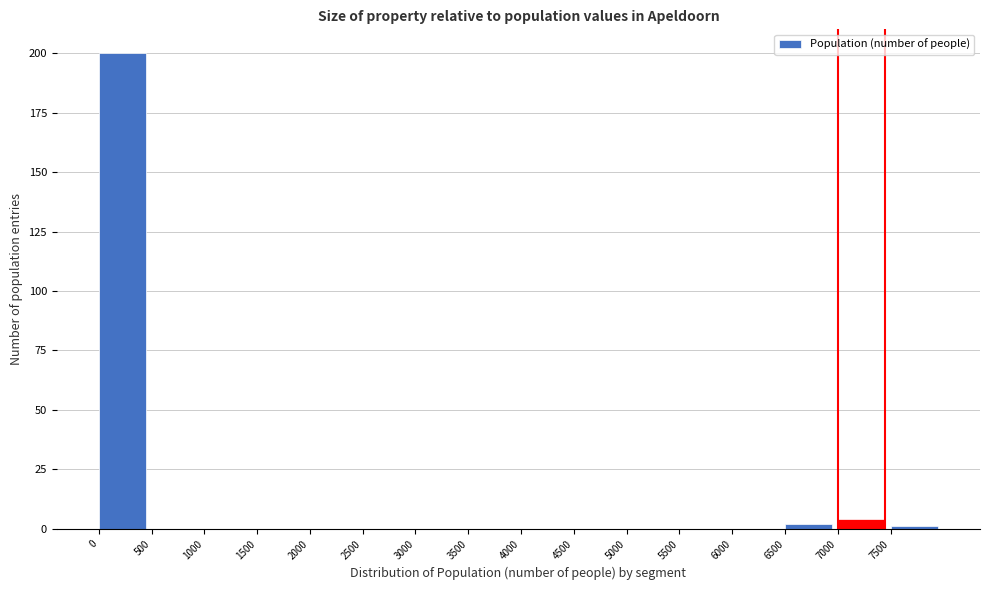

How tall is the bar that spans 0 to 500 on the x-axis? The values are not printed on the chart, so give them approximately, as read against the axis.

200